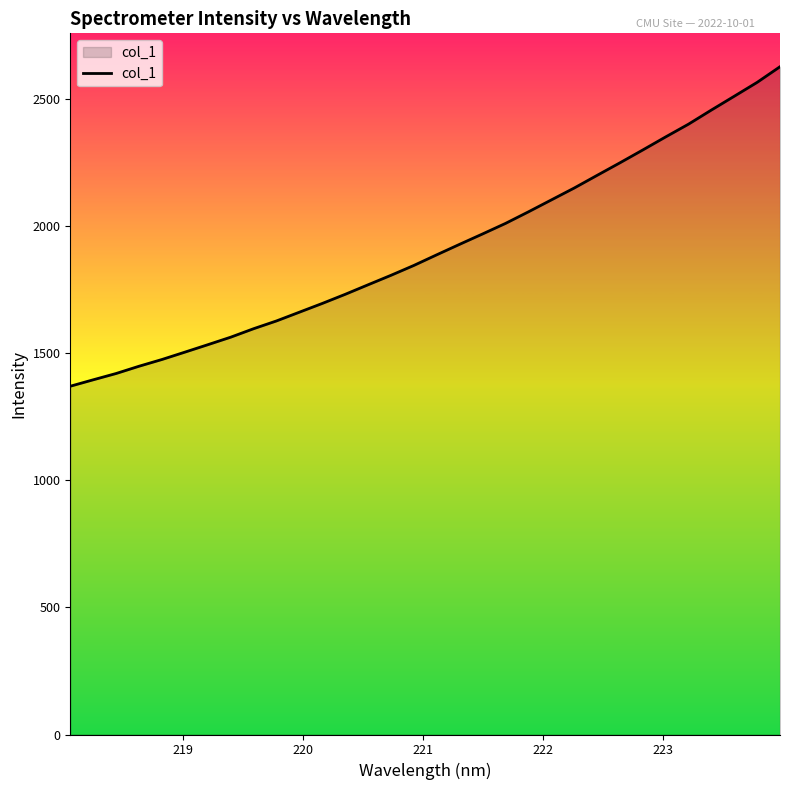

What is the difference between the maximum and minimum values?

1256.6